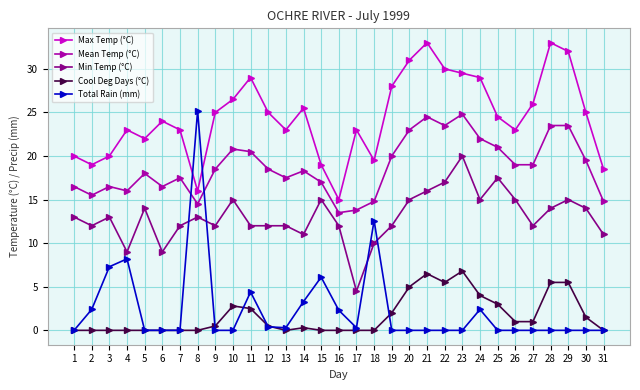

What is the minimum value for Min Temp (°C)?

4.5